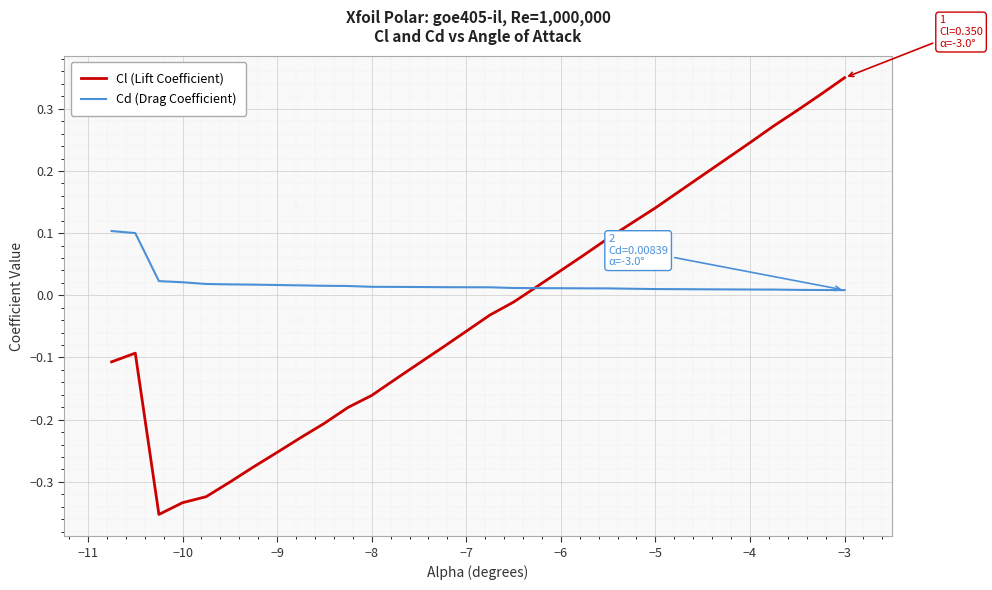

Which series has the largest total across all categories?

Cd (Drag Coefficient)